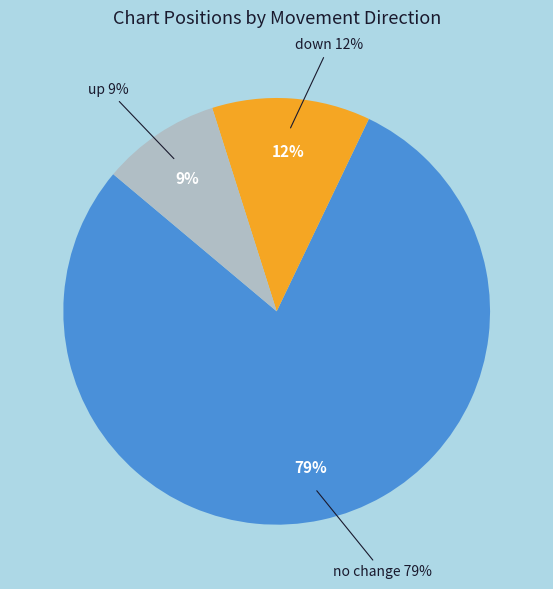

To the nearest percent, what is the combined percentage of down and -?

91%